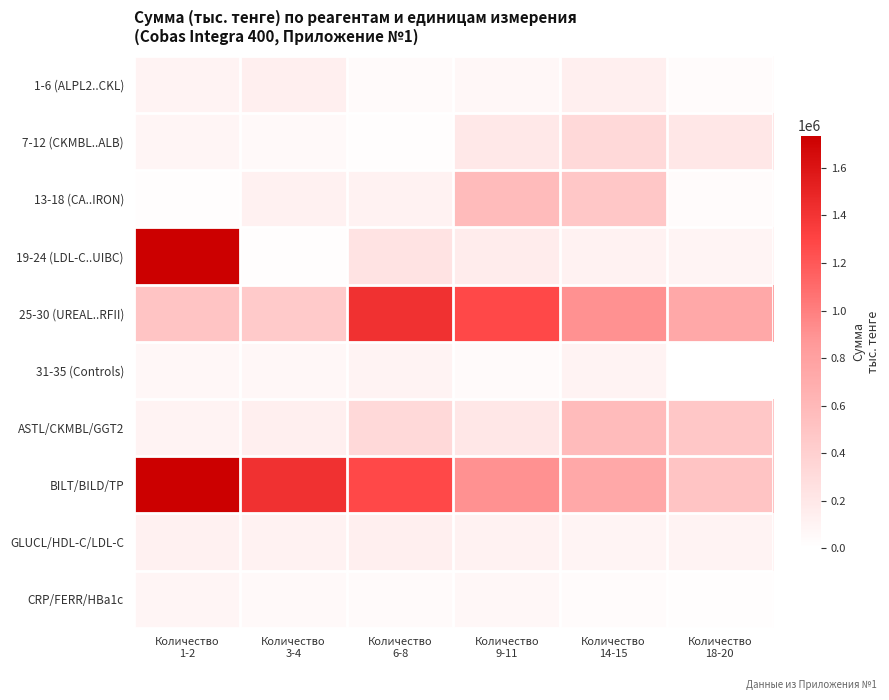

Reading left to right, transcribe all the data shown in this chart.

1-6 (ALPL2..CKL): Количество
1-2=105858	Количество
3-4=130329	Количество
6-8=41134	Количество
9-11=70396	Количество
14-15=130329	Количество
18-20=27662
7-12 (CKMBL..ALB): Количество
1-2=86088	Количество
3-4=53916	Количество
6-8=18147	Количество
9-11=193065	Количество
14-15=323856	Количество
18-20=204850
13-18 (CA..IRON): Количество
1-2=14714	Количество
3-4=121114	Количество
6-8=108730	Количество
9-11=570318	Количество
14-15=479160	Количество
18-20=30084
19-24 (LDL-C..UIBC): Количество
1-2=1736360	Количество
3-4=17972	Количество
6-8=237780	Количество
9-11=159465	Количество
14-15=113712	Количество
18-20=91308
25-30 (UREAL..RFII): Количество
1-2=499016	Количество
3-4=449502	Количество
6-8=1422180	Количество
9-11=1275488	Количество
14-15=904750	Количество
18-20=735800
31-35 (Controls): Количество
1-2=71560	Количество
3-4=71560	Количество
6-8=98175	Количество
9-11=42812	Количество
14-15=107458	Количество
18-20=0
ASTL/CKMBL/GGT2: Количество
1-2=105858	Количество
3-4=130329	Количество
6-8=323856	Количество
9-11=204850	Количество
14-15=570318	Количество
18-20=479160
BILT/BILD/TP: Количество
1-2=1736360	Количество
3-4=1422180	Количество
6-8=1275488	Количество
9-11=904750	Количество
14-15=735800	Количество
18-20=499016
GLUCL/HDL-C/LDL-C: Количество
1-2=121114	Количество
3-4=108730	Количество
6-8=130329	Количество
9-11=113712	Количество
14-15=91308	Количество
18-20=105858
CRP/FERR/HBa1c: Количество
1-2=86088	Количество
3-4=53916	Количество
6-8=41134	Количество
9-11=70396	Количество
14-15=27662	Количество
18-20=18147